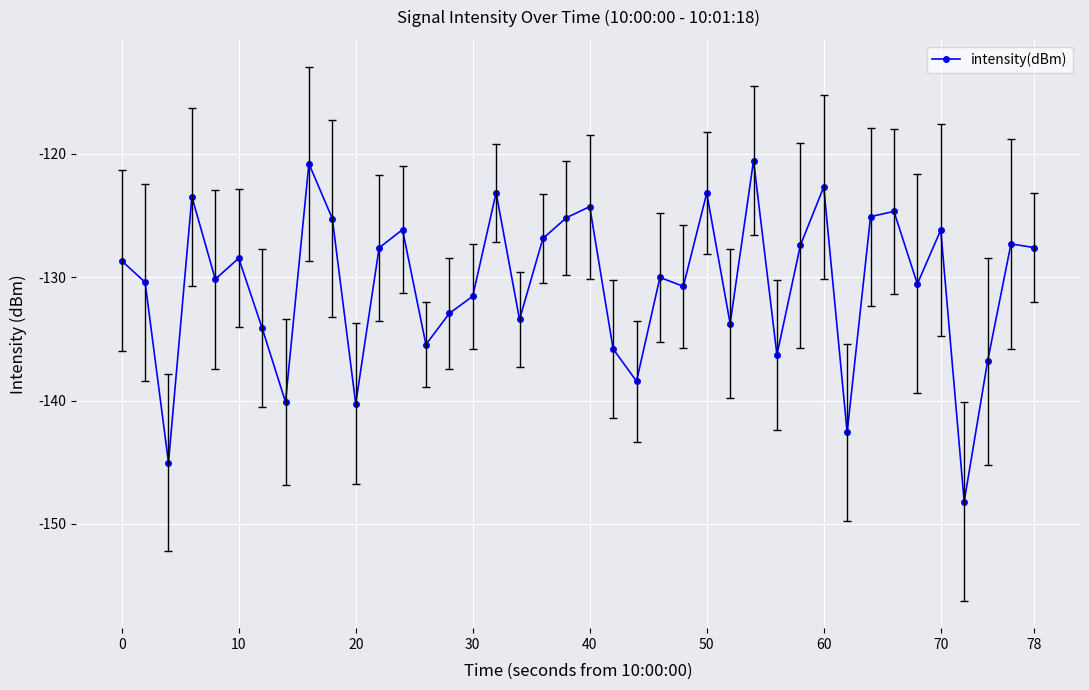

What is the value of the 5th point from the left?

-130.2